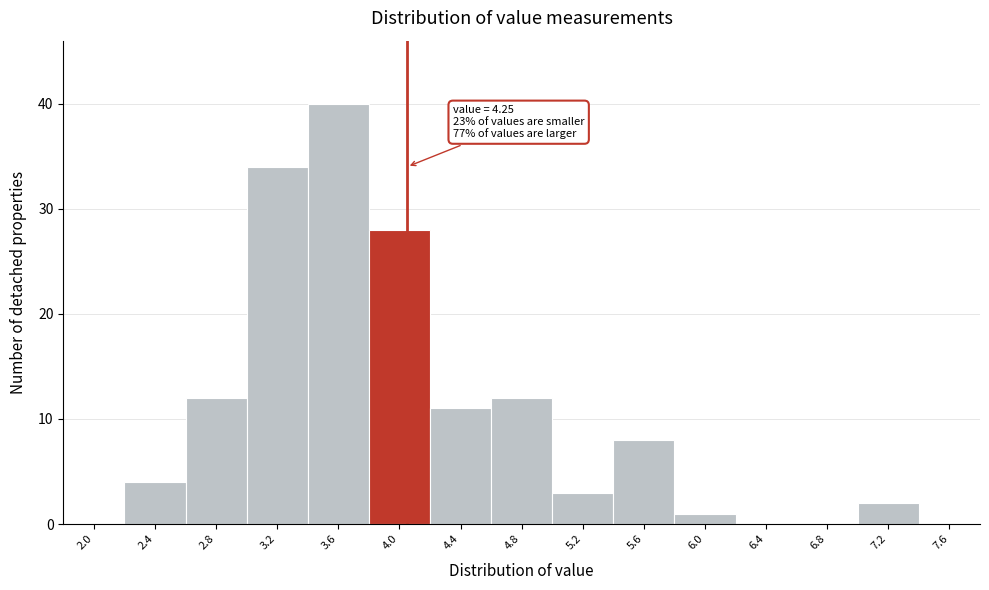

Reading left to right, list all the values displayed in this chart.

2.0=0	2.4=4	2.8=12	3.2=34	3.6=40	4.0=28	4.4=11	4.8=12	5.2=3	5.6=8	6.0=1	6.4=0	6.8=0	7.2=2	7.6=0